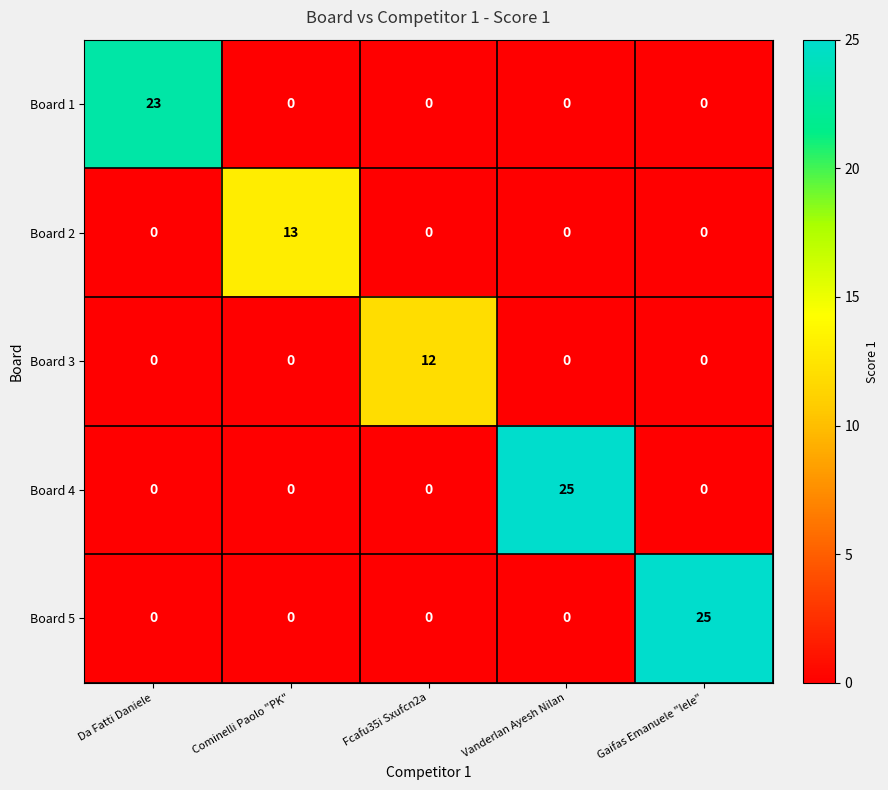

What is the difference between the maximum and minimum values in the Board 5 series?

25